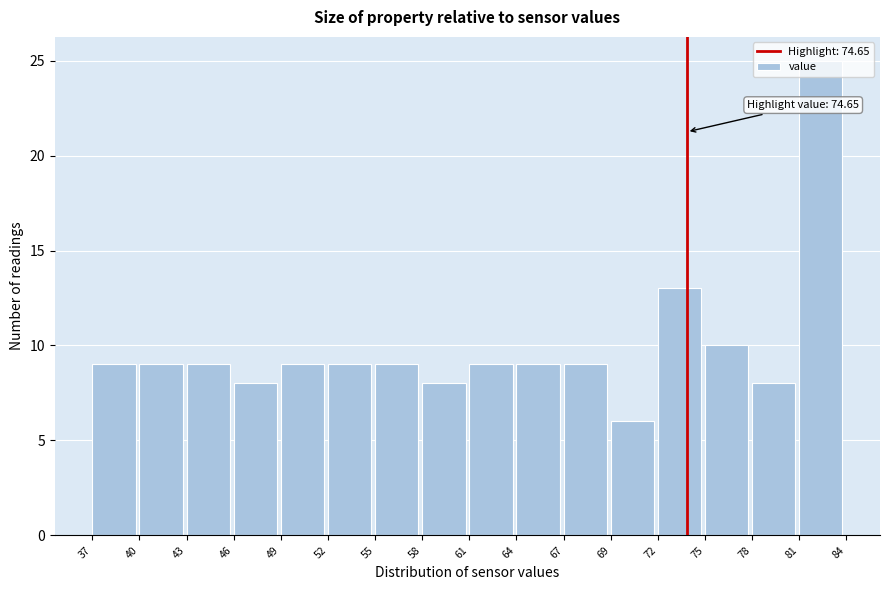

What is the value of the 2nd bar from the left?

9